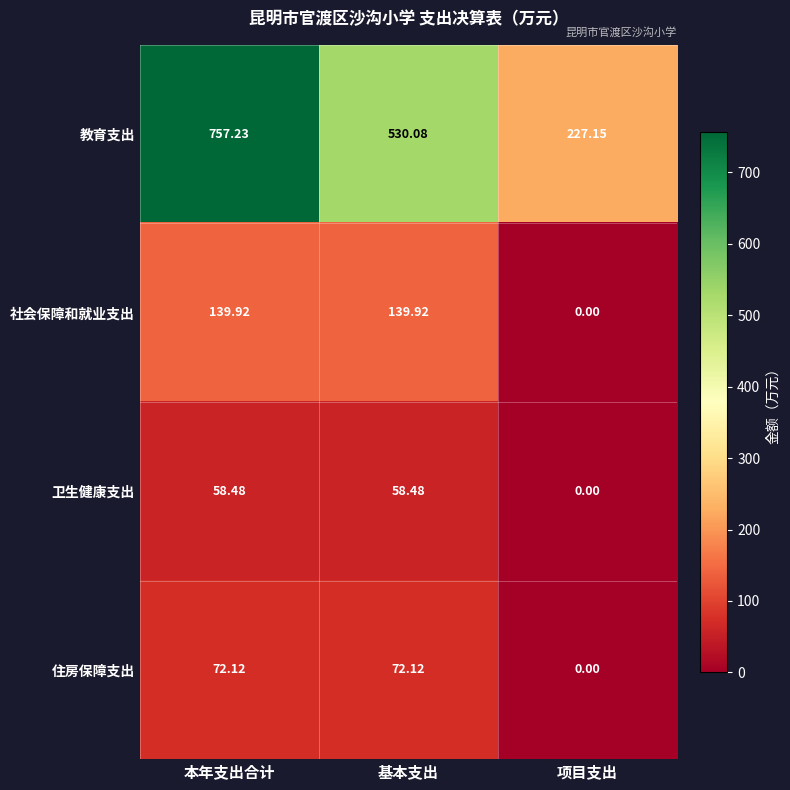

Rank the series by their maximum value, from lowest to highest.

卫生健康支出, 住房保障支出, 社会保障和就业支出, 教育支出